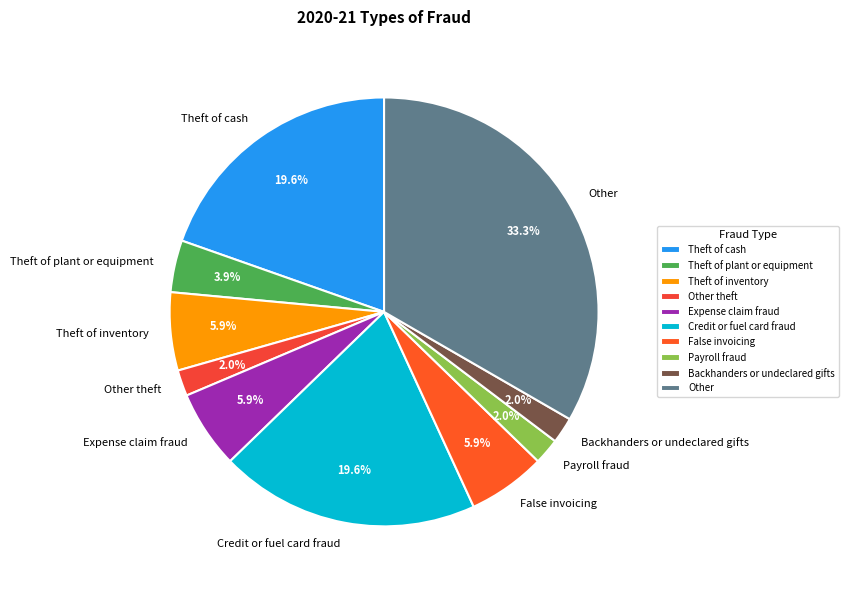

What is the largest slice in the pie chart?

Other